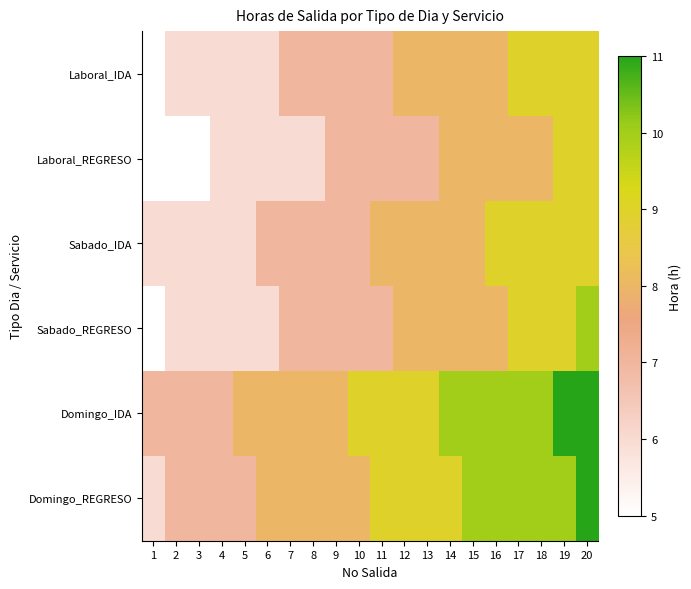

How many categories are shown in the chart?

20